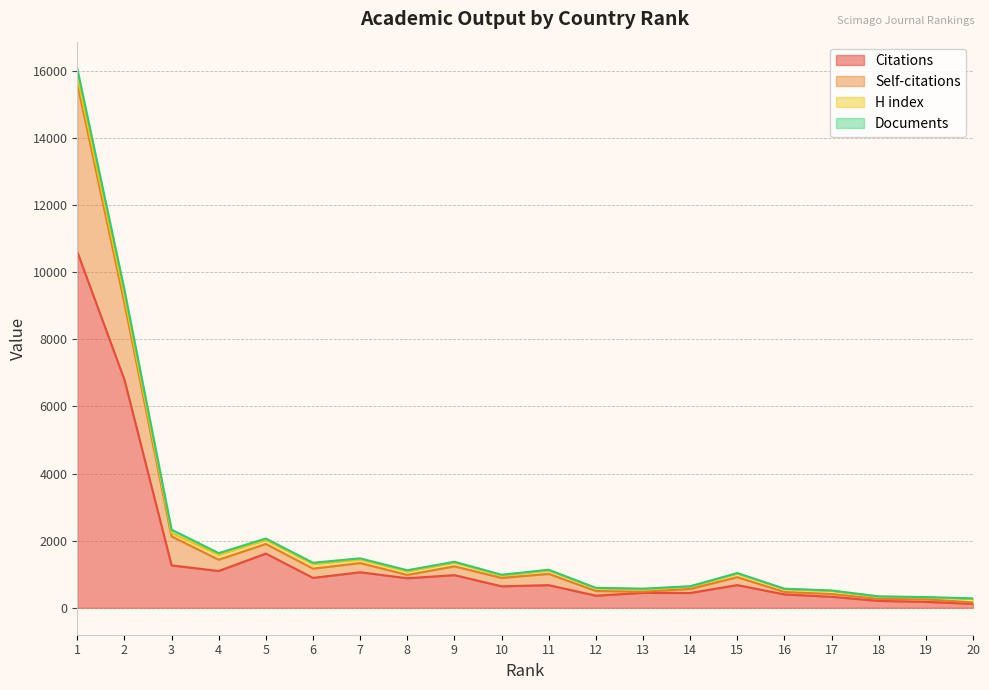

The Citations series shows 475 at 17. True or false?

False